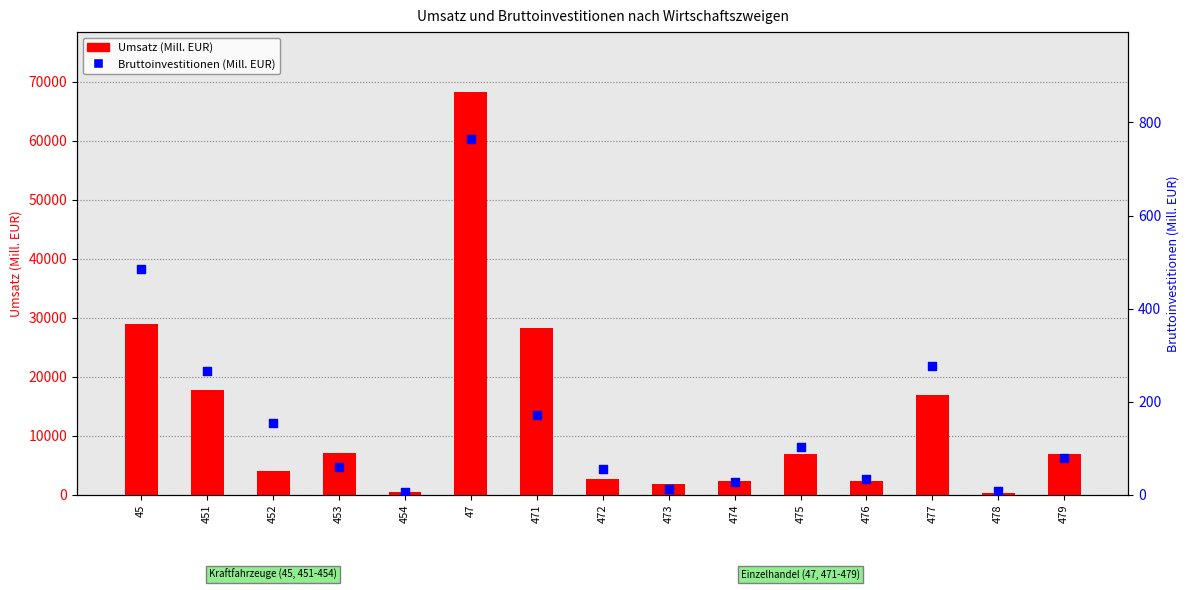

Which series has the largest total across all categories?

Umsatz (Mill. EUR)